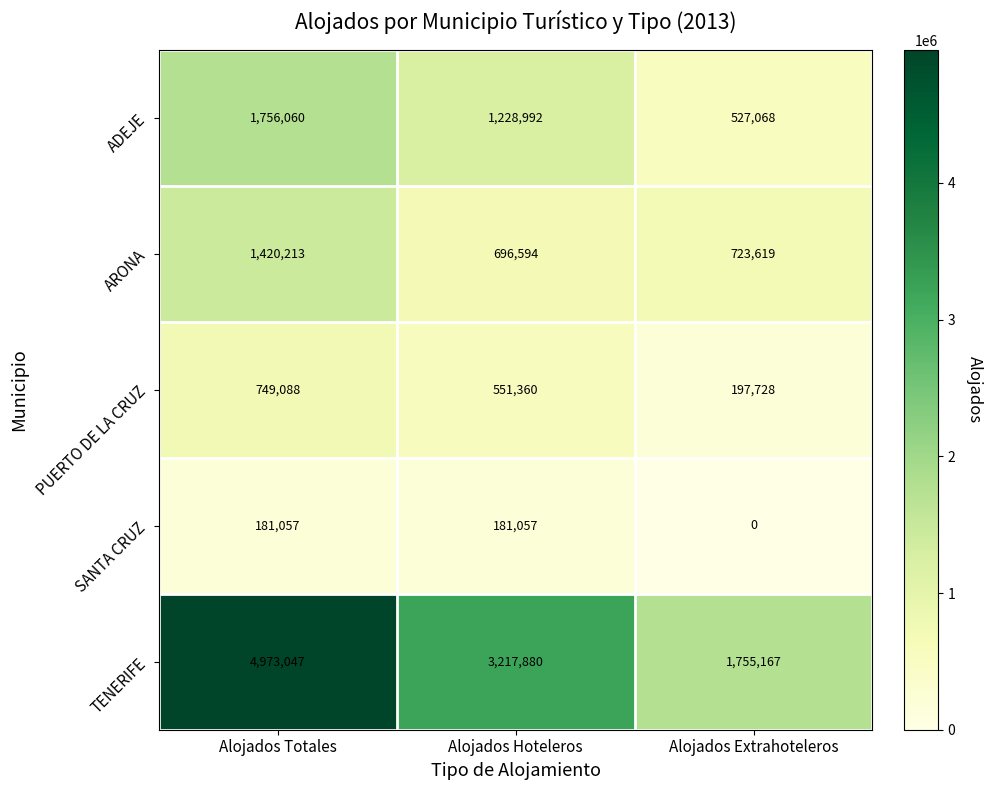

Rank the series by their maximum value, from lowest to highest.

SANTA CRUZ, PUERTO DE LA CRUZ, ARONA, ADEJE, TENERIFE